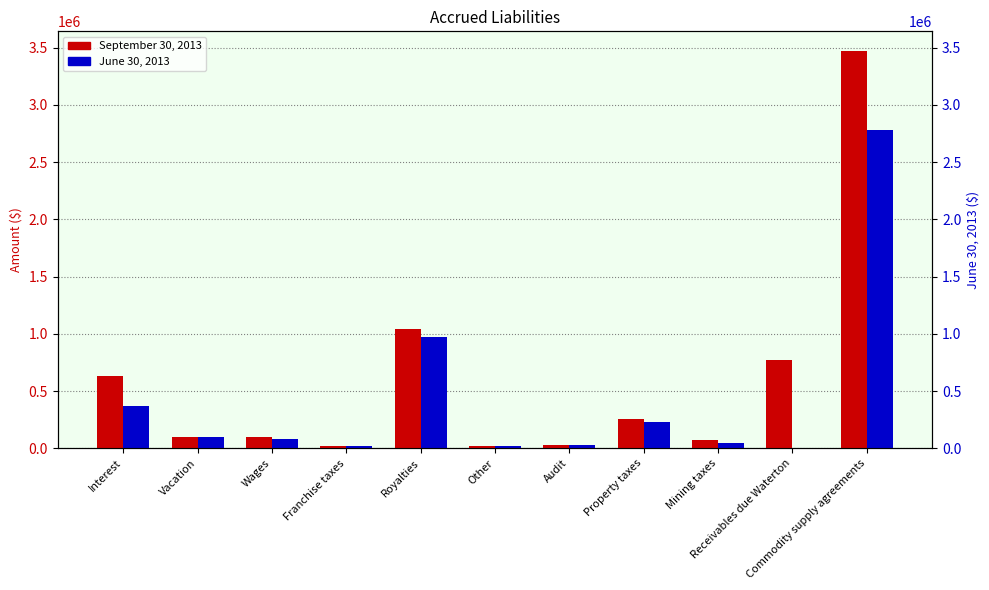

Reading left to right, extract all data points from this chart.

September 30, 2013: Interest=630599	Vacation=94122	Wages=101787	Franchise taxes=22575	Royalties=1045989	Other=19280	Audit=27083	Property taxes=258373	Mining taxes=72949	Receivables due Waterton=772008	Commodity supply agreements=3470014
June 30, 2013: Interest=368747	Vacation=98176	Wages=77260	Franchise taxes=15050	Royalties=976344	Other=15524	Audit=27083	Property taxes=226507	Mining taxes=47485	Receivables due Waterton=0	Commodity supply agreements=2784506